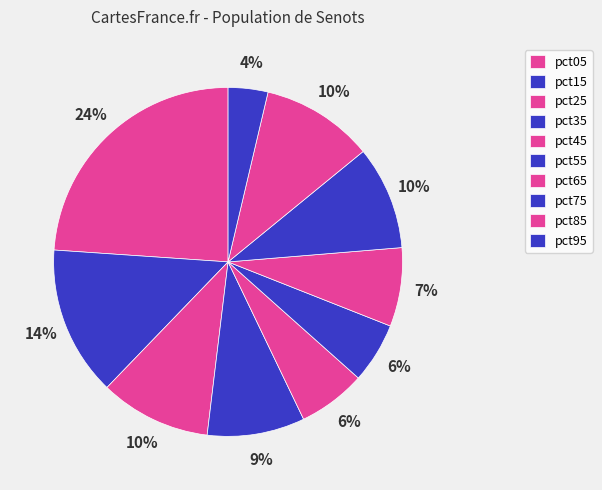

Does pct95 account for over 50% of the chart?

No